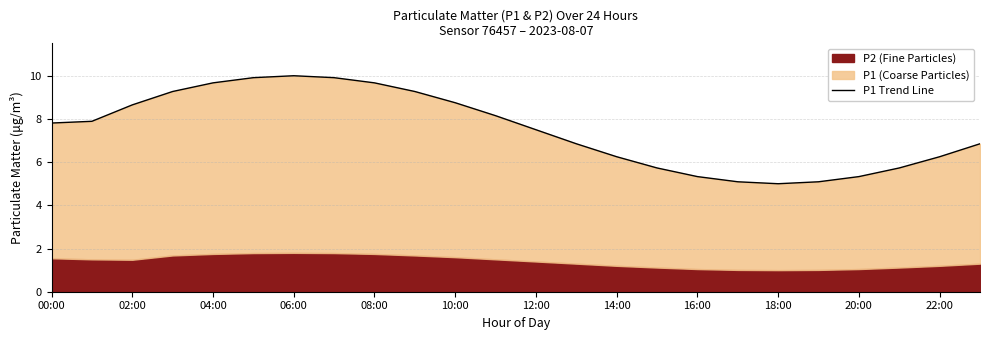

What is the average value?

7.5